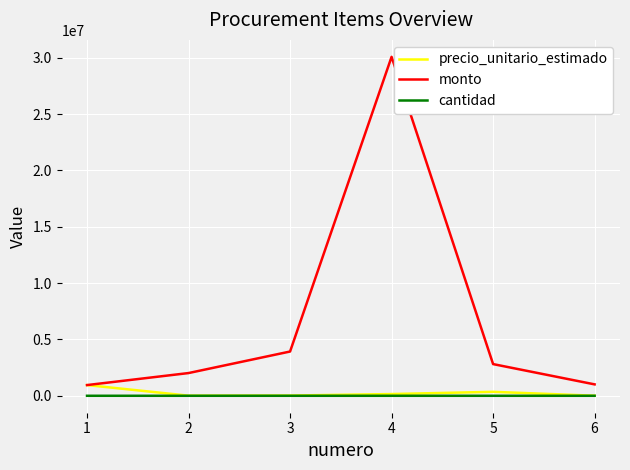

True or false: monto and cantidad intersect in this chart.

False